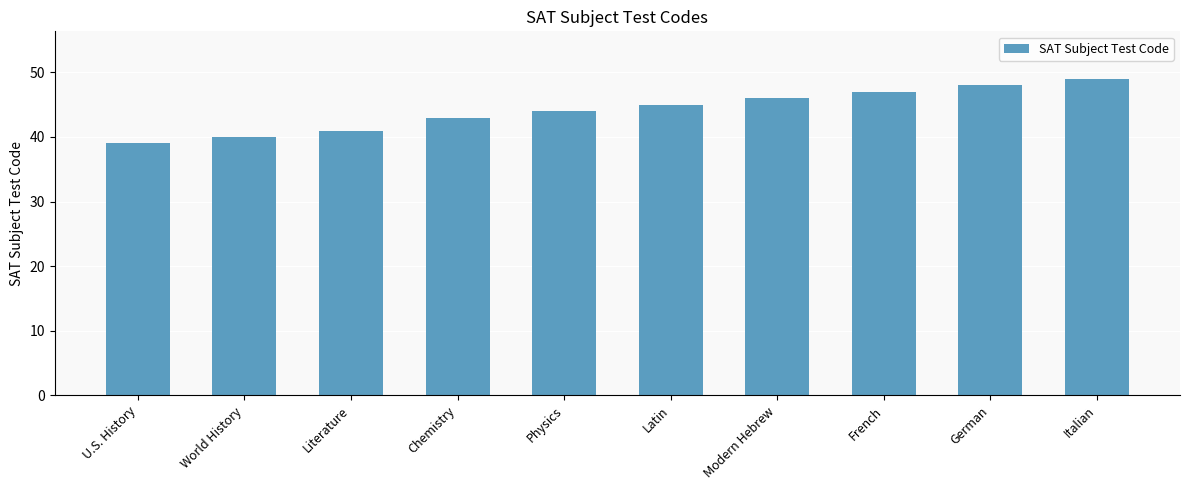

What is the minimum value shown in the chart?

39